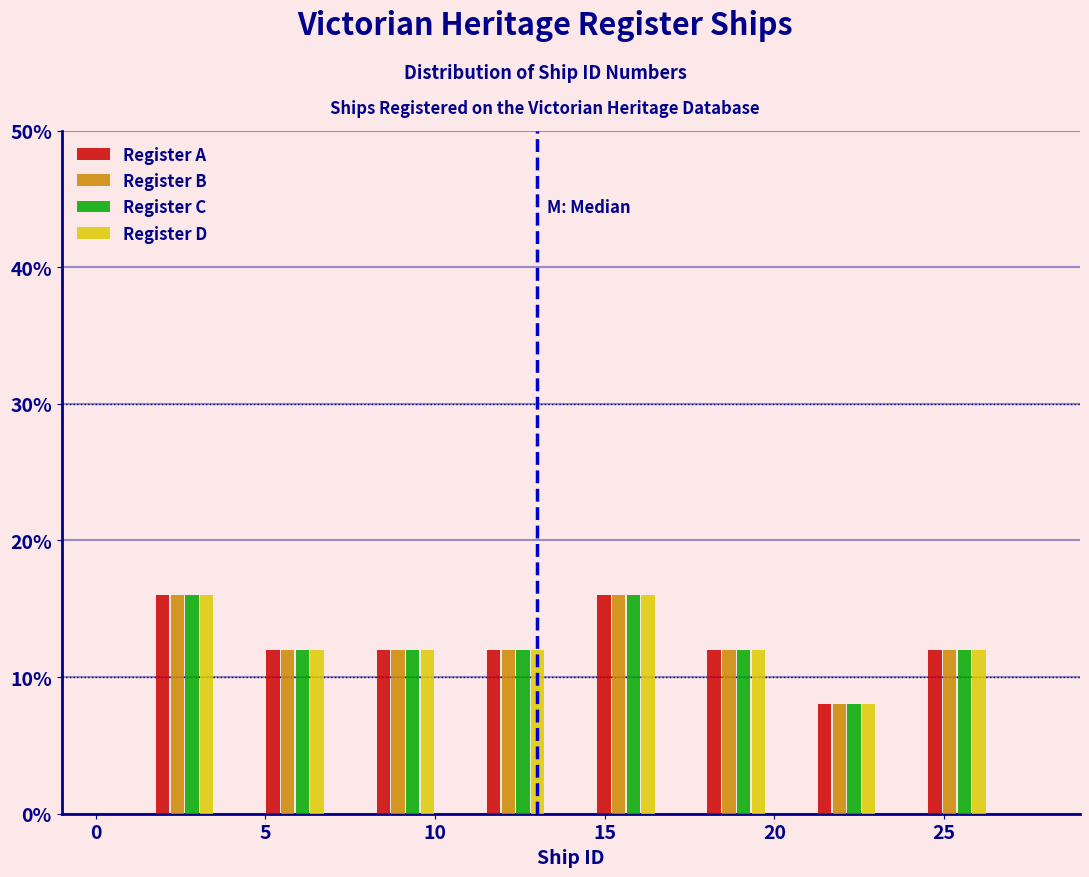

What is the height of the Register A bar covering 4.25 to 7.50 on the x-axis? Neither the bar edges nor the heights are printed on the chart, so give them approximately, as read against the axes.

12